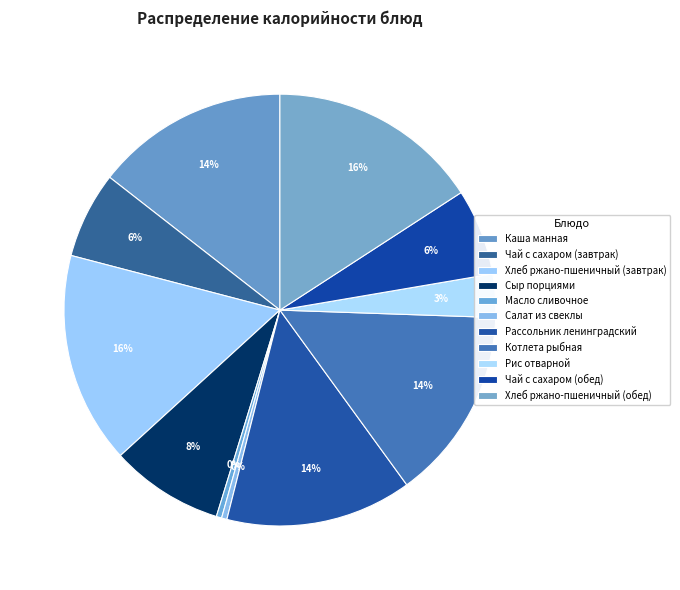

Does Рис отварной account for over 50% of the chart?

No